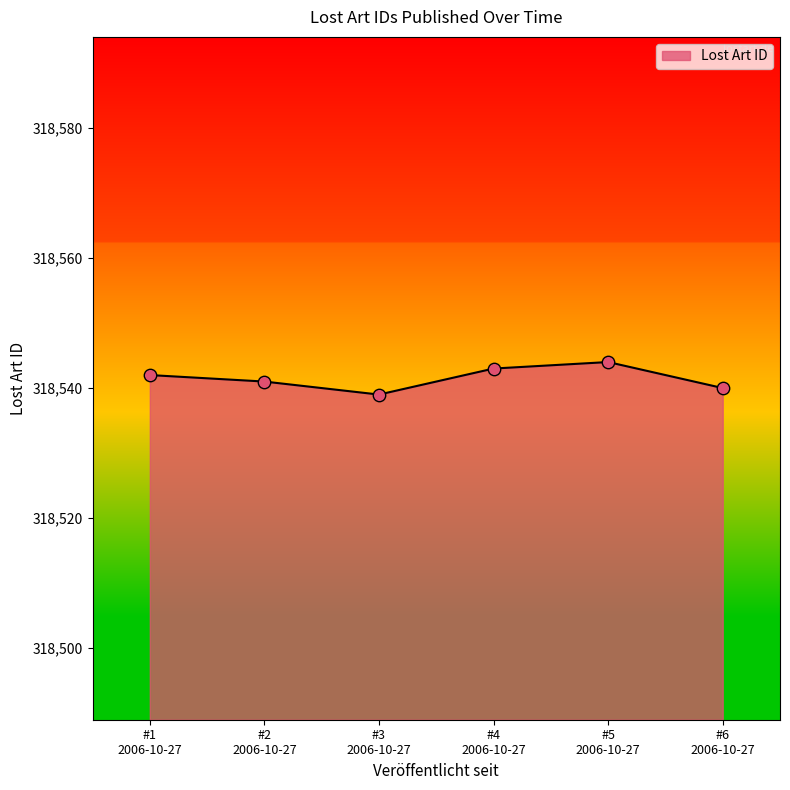

What is the difference between the maximum and minimum values?

5